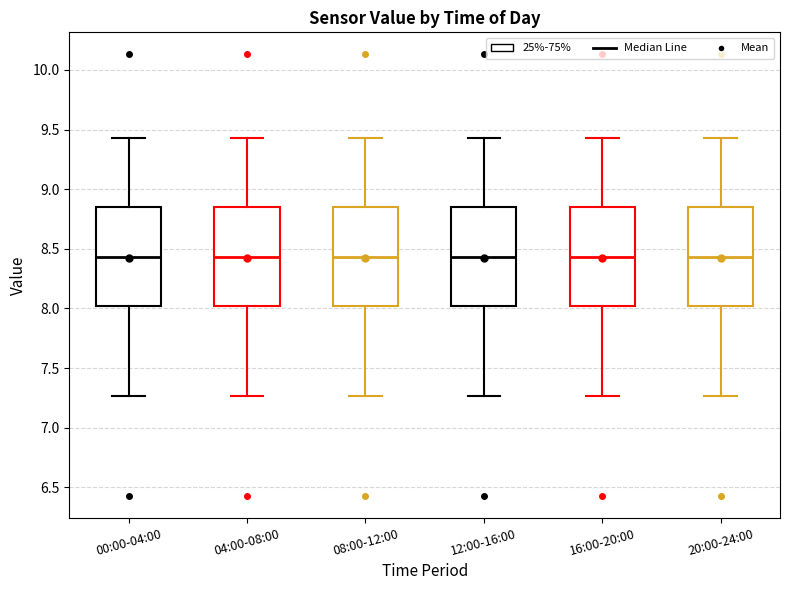

Where is the lower edge of the box for 00:00-04:00 on the y-axis? The values are not printed on the chart, so give them approximately, as read against the axis.

8.00